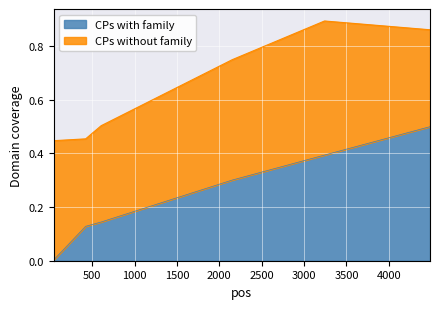

What is the greatest value displayed?

0.5